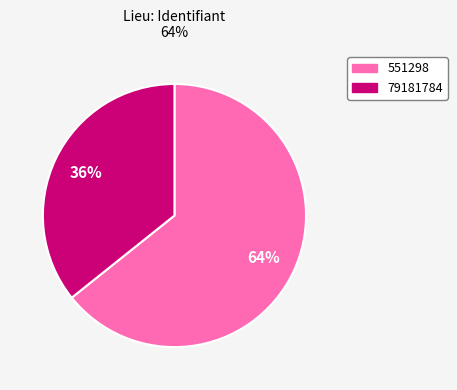

To the nearest percent, what is the average slice percentage?

50%